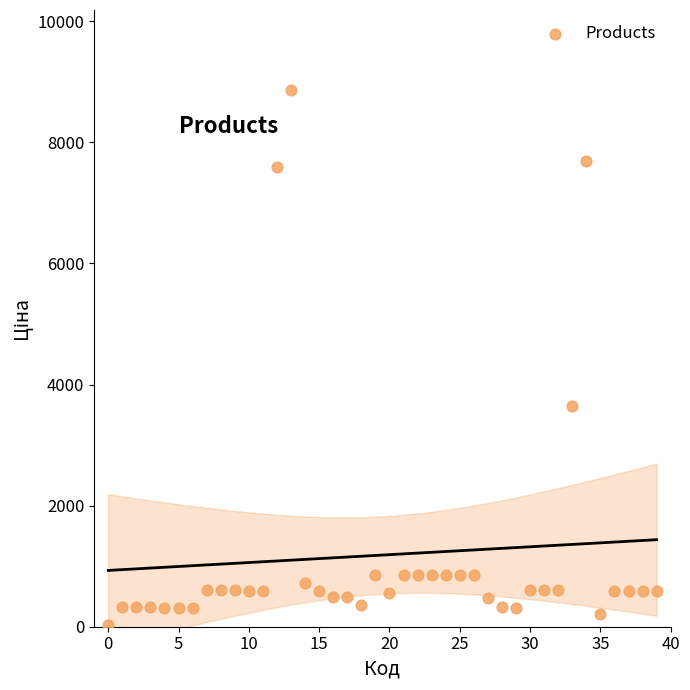

What is the range of Y values (max minus min)?

8824.6